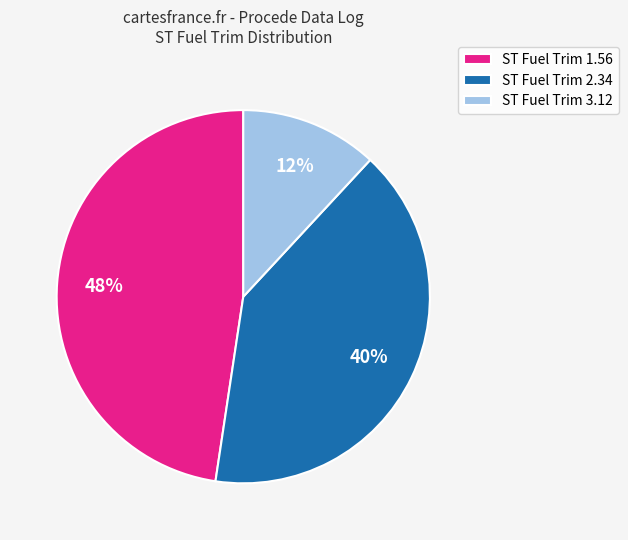

Is there any slice that represents more than half of the pie?

No